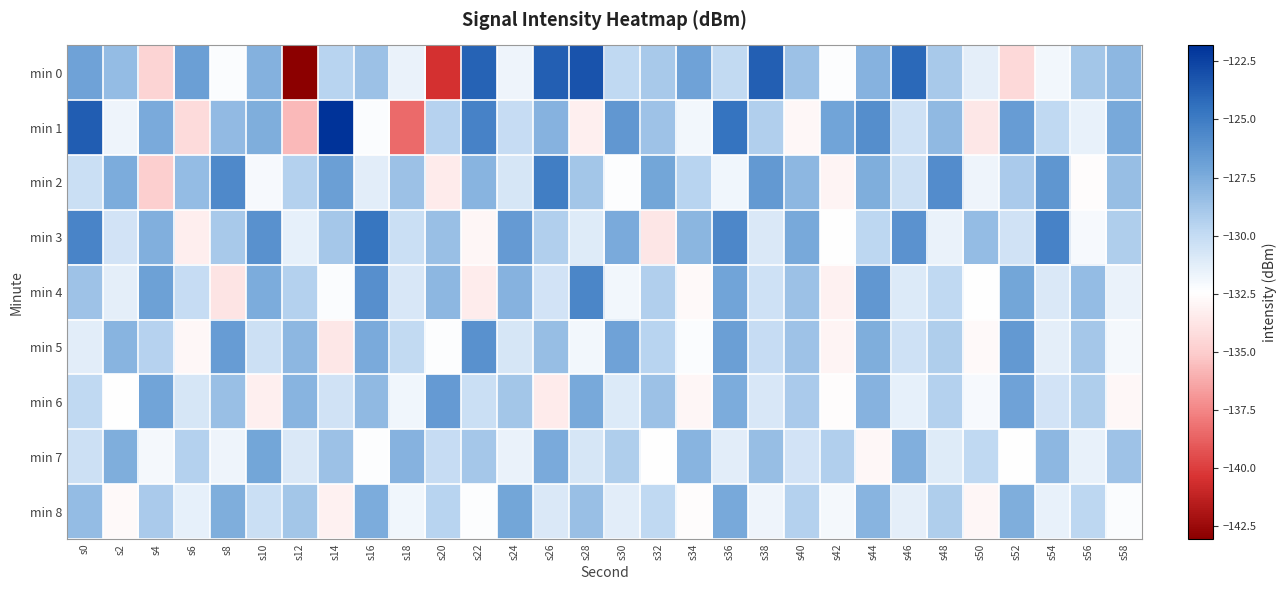

Count the number of data series in this chart.

9